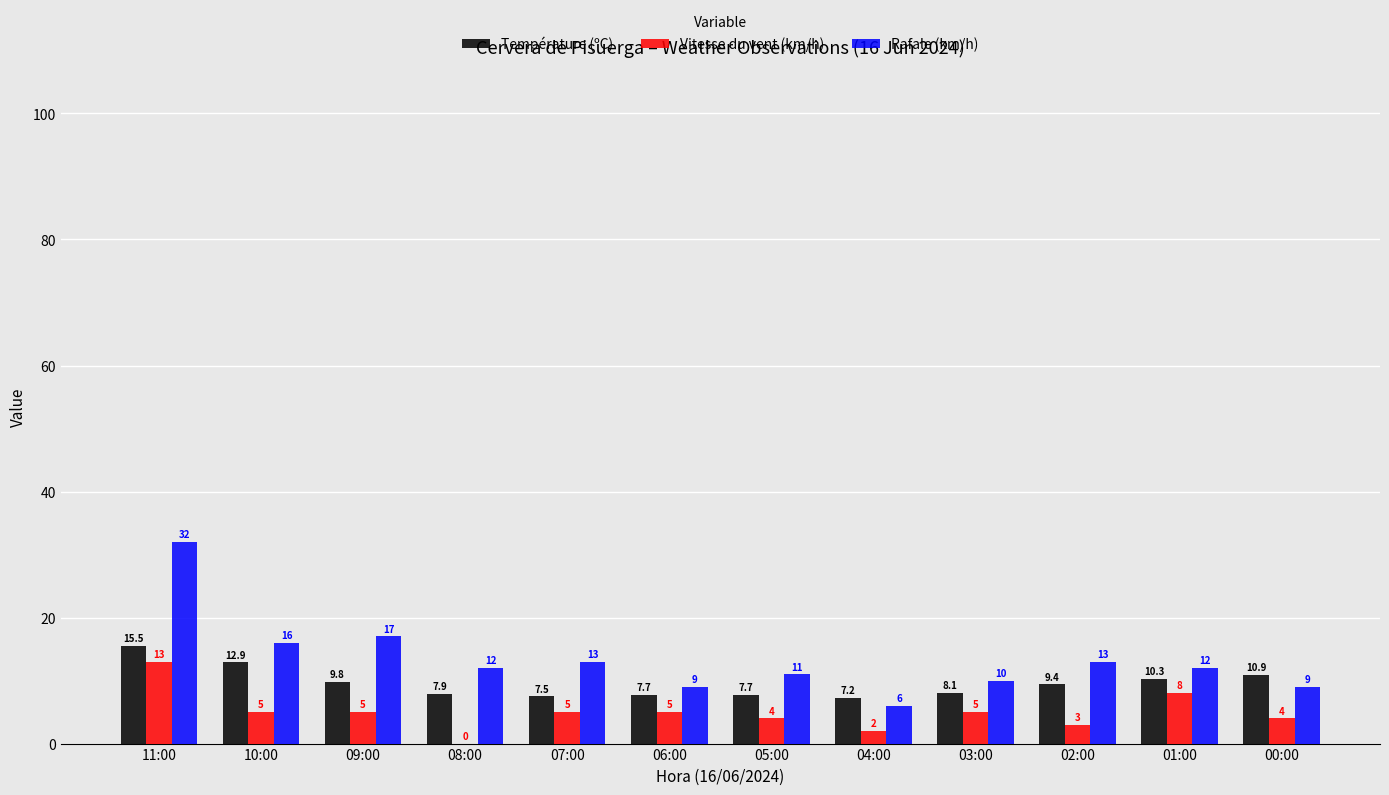

What is the sum of all Rafale (km/h) values?

160.0